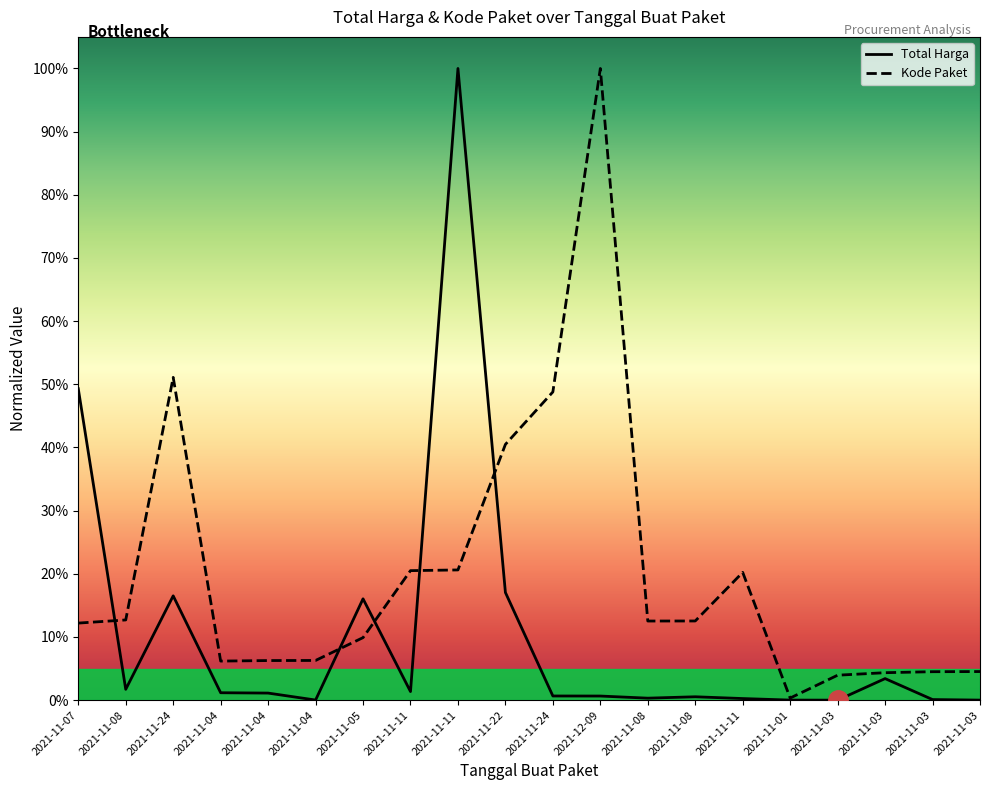

At which label is Total Harga closest to 0?

2021-11-03